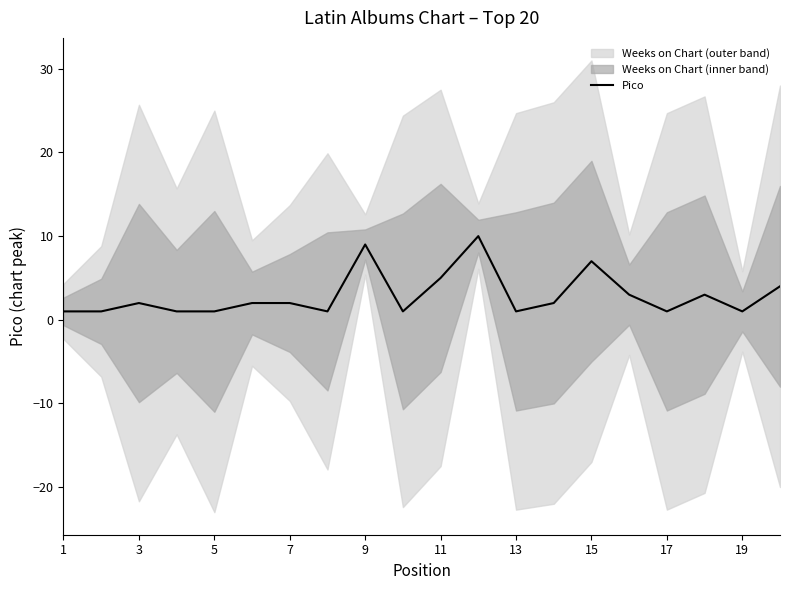

How many interior local peaks (higher than both neighbors) does the data have?

5